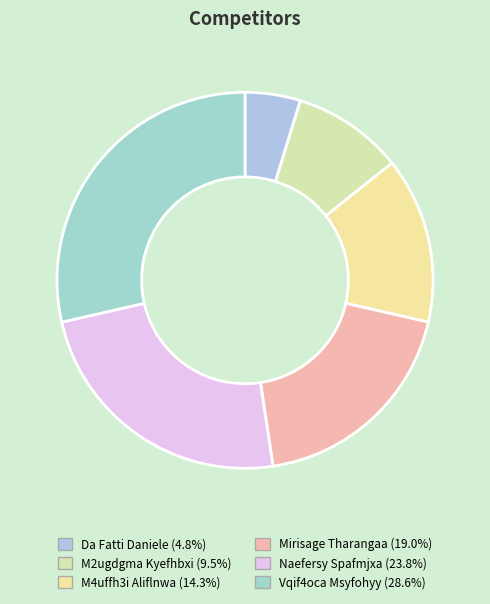

How many segments does this pie chart have?

6